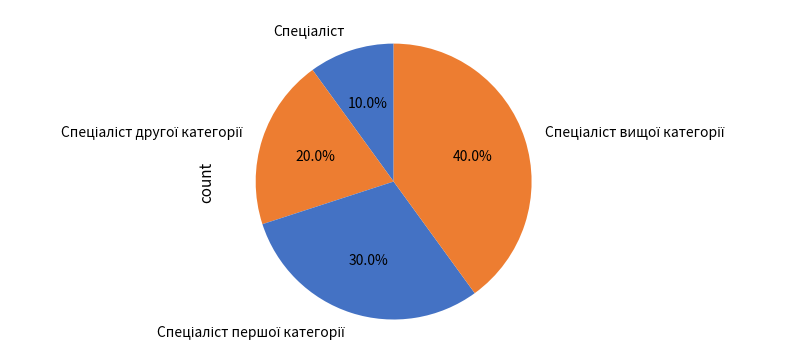

Is there any slice that represents more than half of the pie?

No